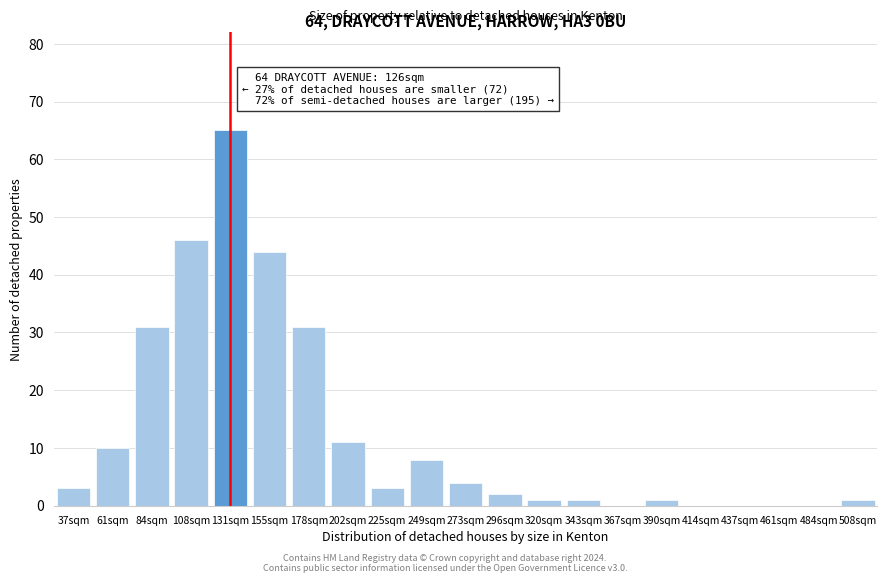

Reading left to right, list all the values displayed in this chart.

37sqm=3	61sqm=10	84sqm=31	108sqm=46	131sqm=65	155sqm=44	178sqm=31	202sqm=11	225sqm=3	249sqm=8	273sqm=4	296sqm=2	320sqm=1	343sqm=1	367sqm=0	390sqm=1	414sqm=0	437sqm=0	461sqm=0	484sqm=0	508sqm=1